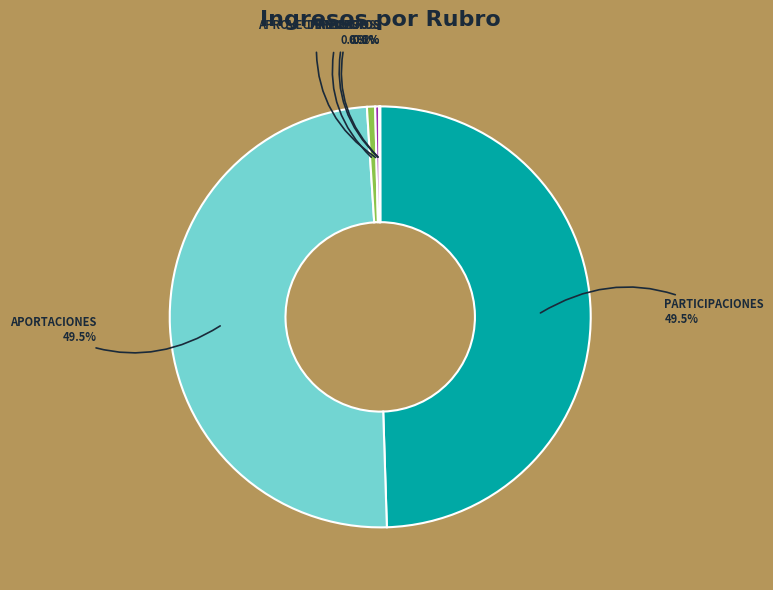

Does PARTICIPACIONES represent more than half of the total?

No